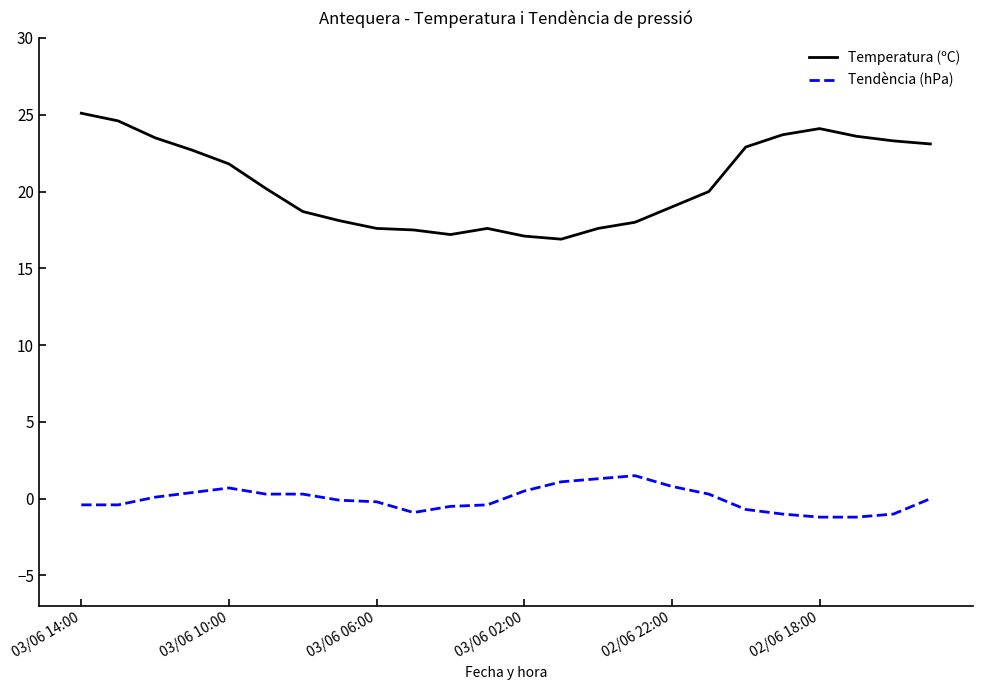

What is the smallest value displayed?

-1.2